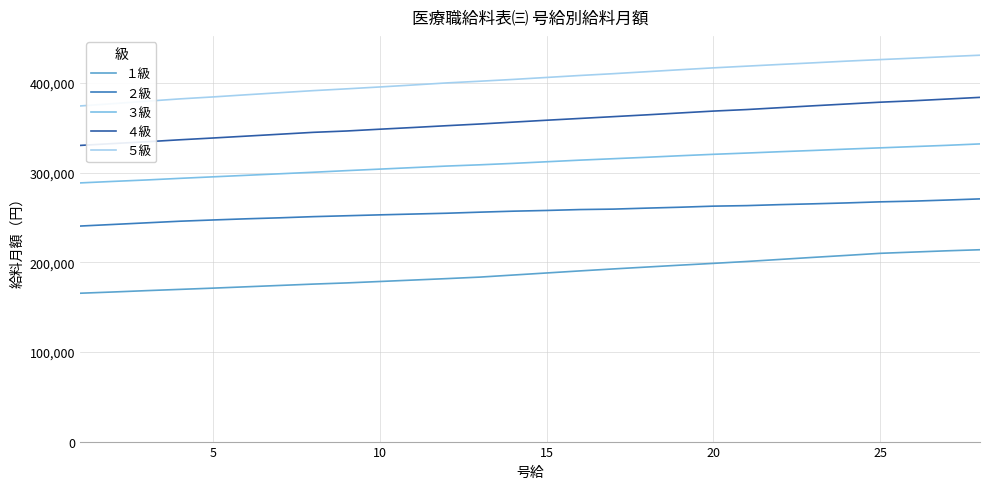

Does the chart have visible grid lines?

Yes